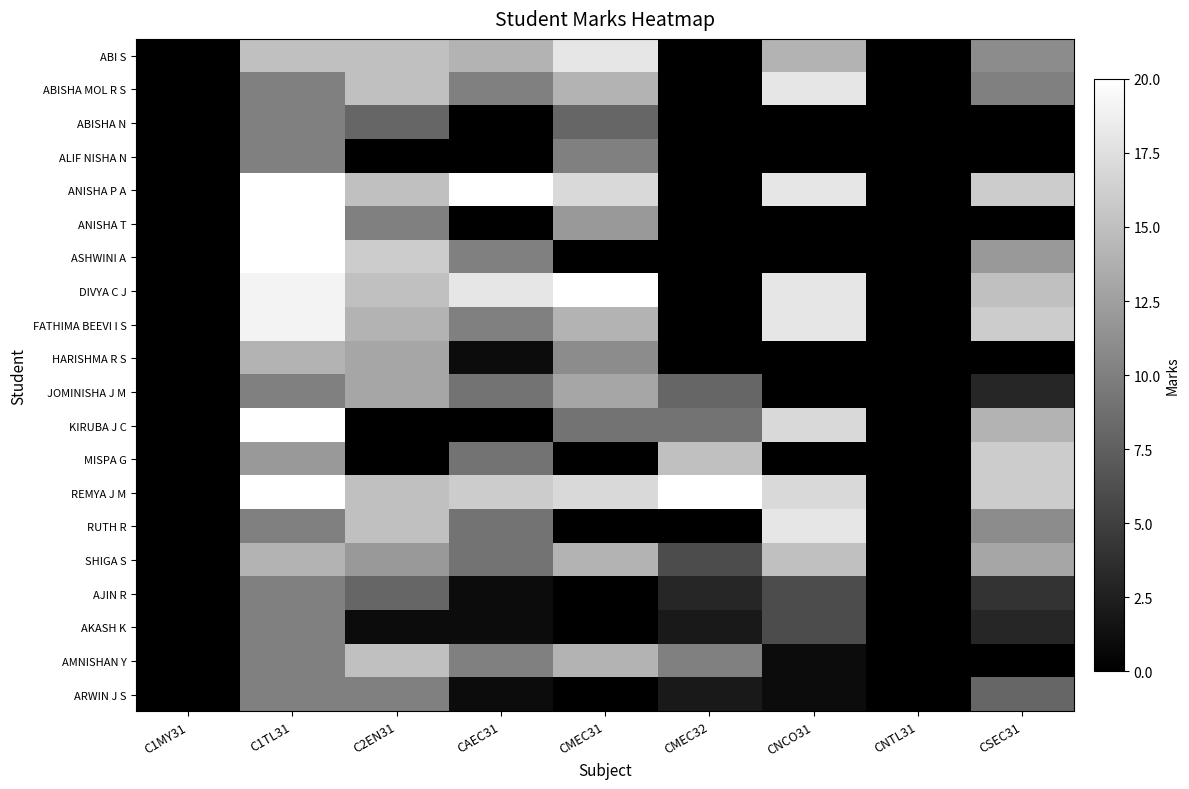

What is the maximum value shown in the chart?

20